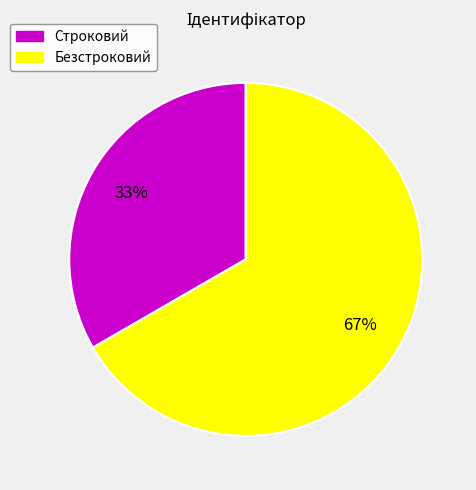

What is the smallest slice in the pie chart?

Строковий